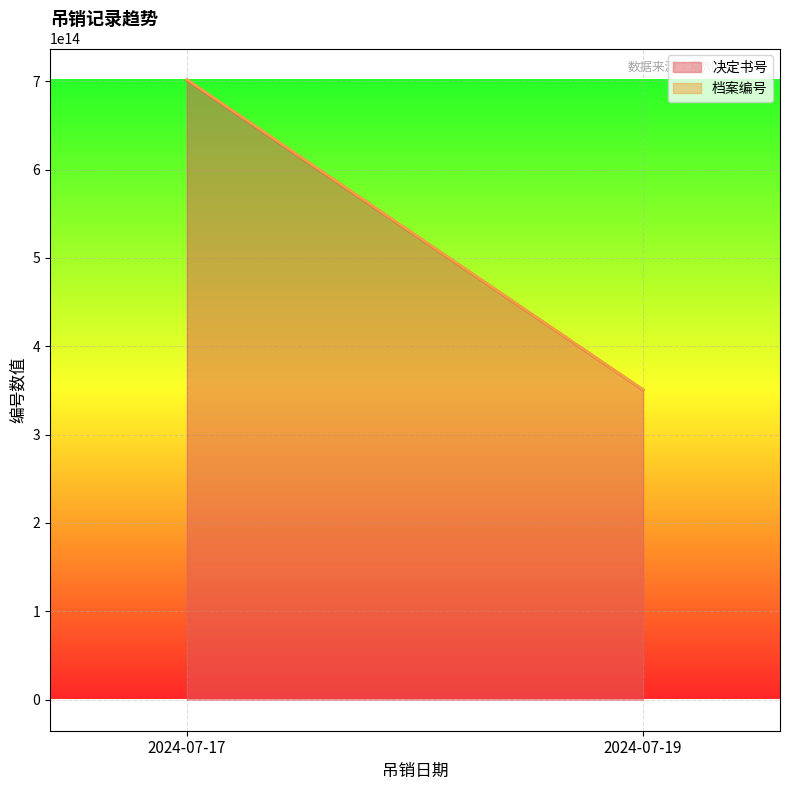

How many lines are shown in the chart?

2